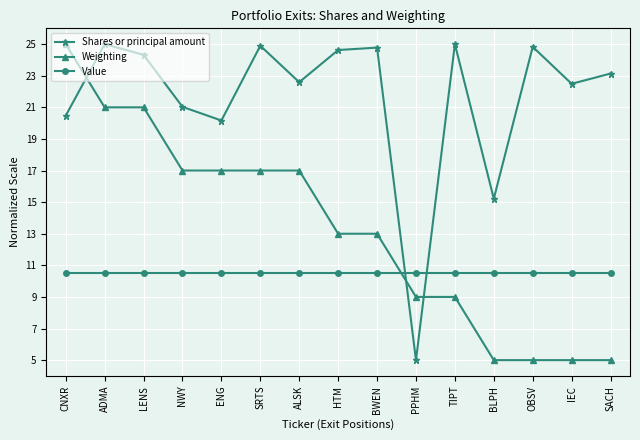

What is the sum of the Weighting values at IEC and HTM?

18.0